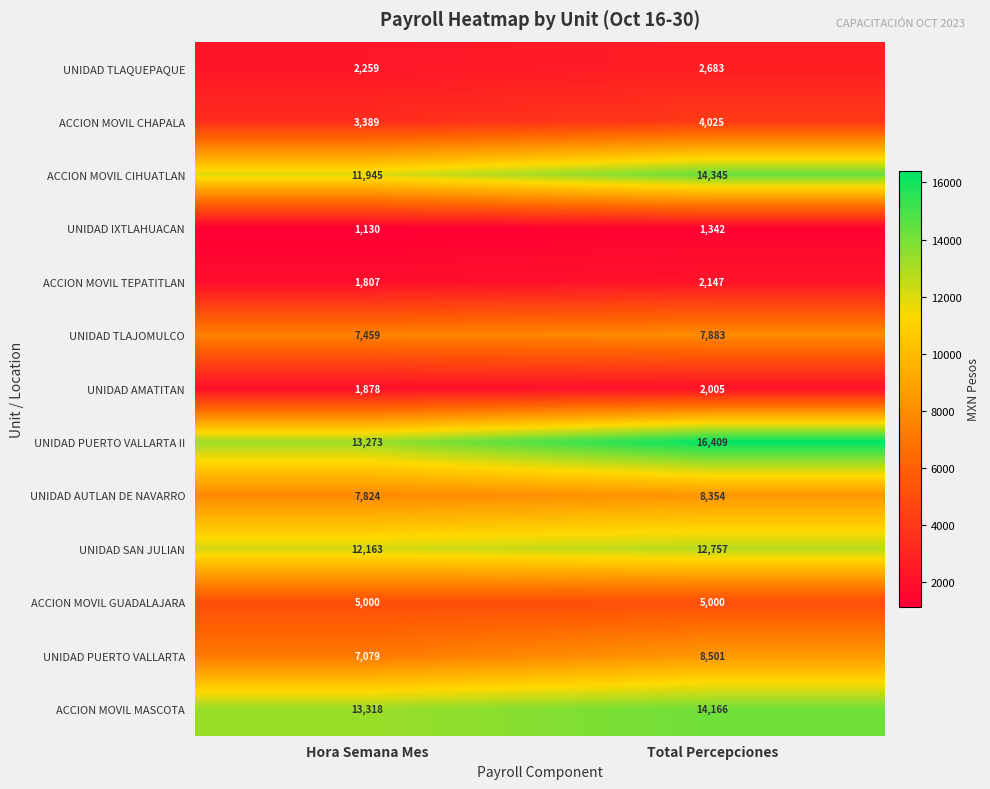

Between Hora Semana Mes and Total Percepciones, which series saw the biggest shift?

UNIDAD PUERTO VALLARTA II